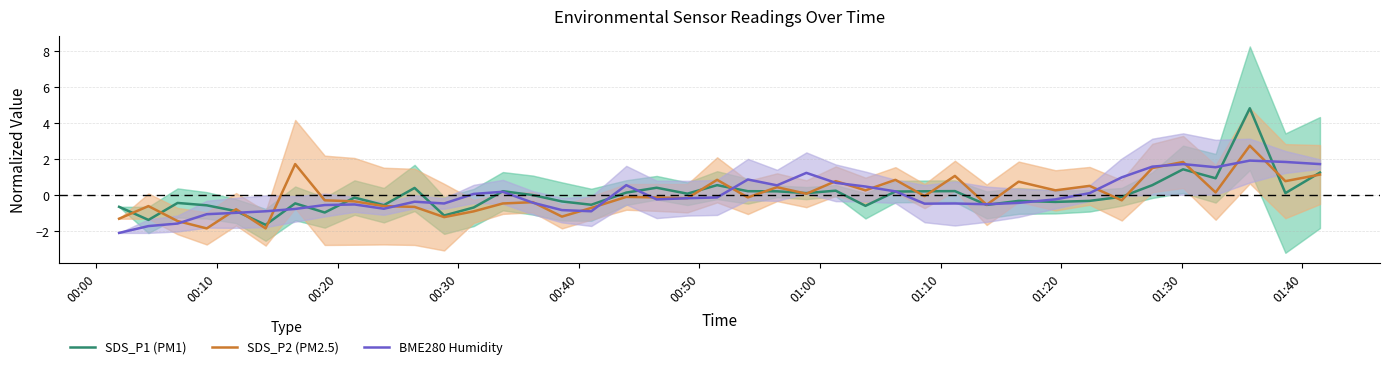

What is the maximum value for BME280 Humidity?

1.9